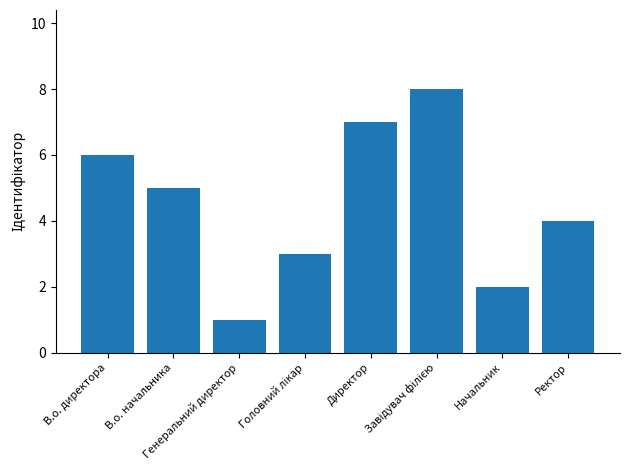

At which label is the value closest to 4?

Ректор